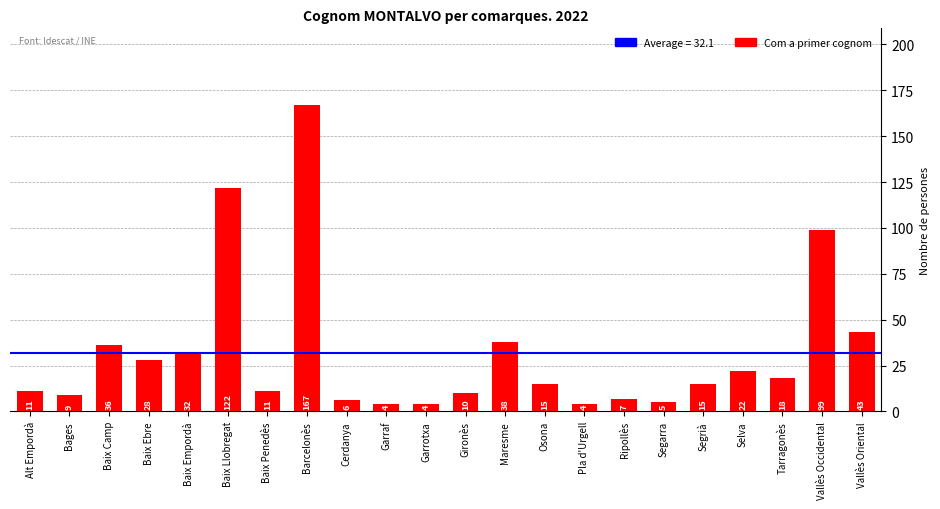

Reading left to right, extract all data points from this chart.

11	9	36	28	32	122	11	167	6	4	4	10	38	15	4	7	5	15	22	18	99	43